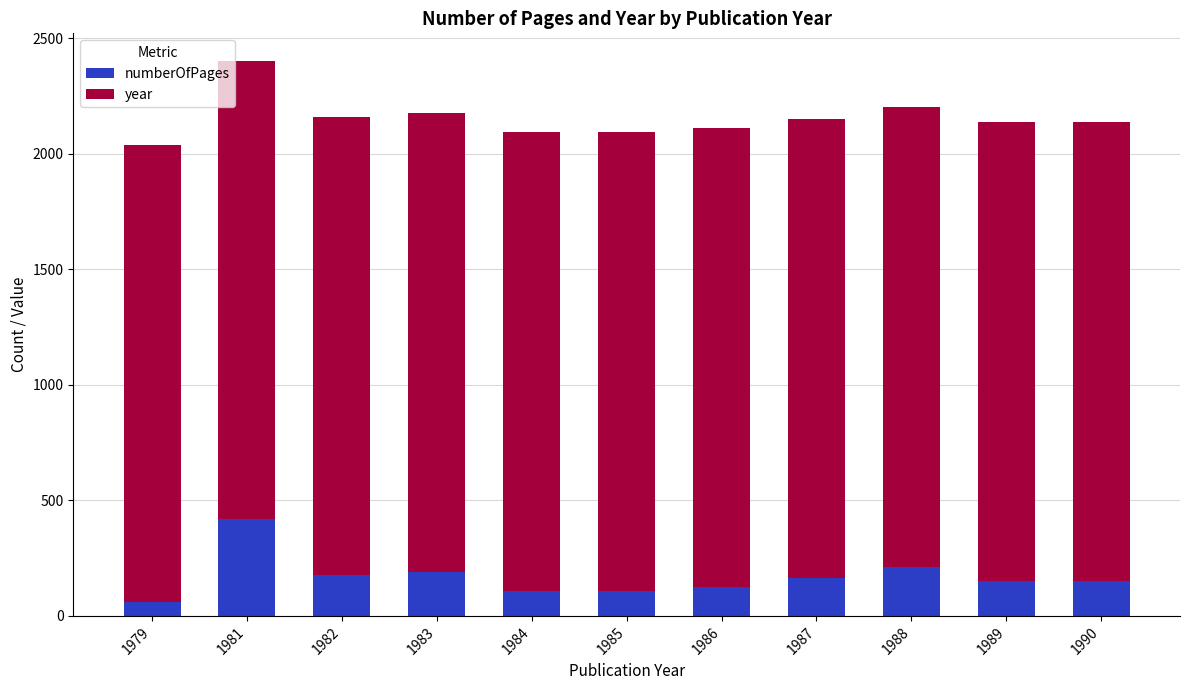

At which category is the sum across all series the highest?

1981